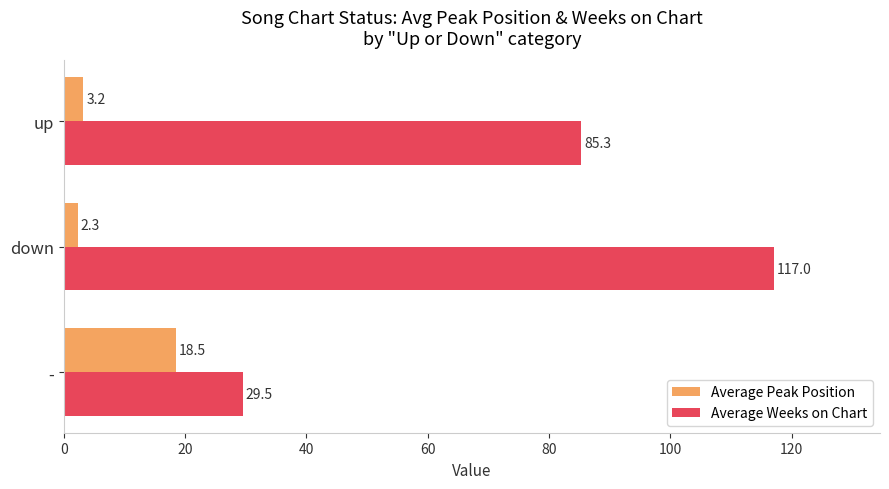

Which series has the largest range (max minus min)?

Average Weeks on Chart